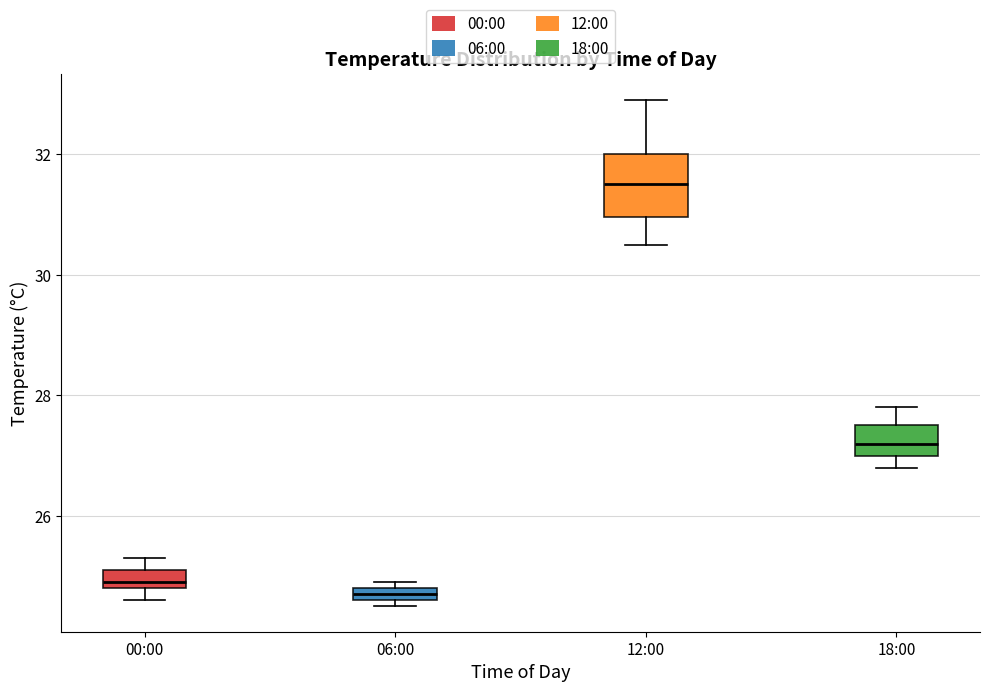

Which box is the tallest, from its lower edge to its upper edge?

12:00